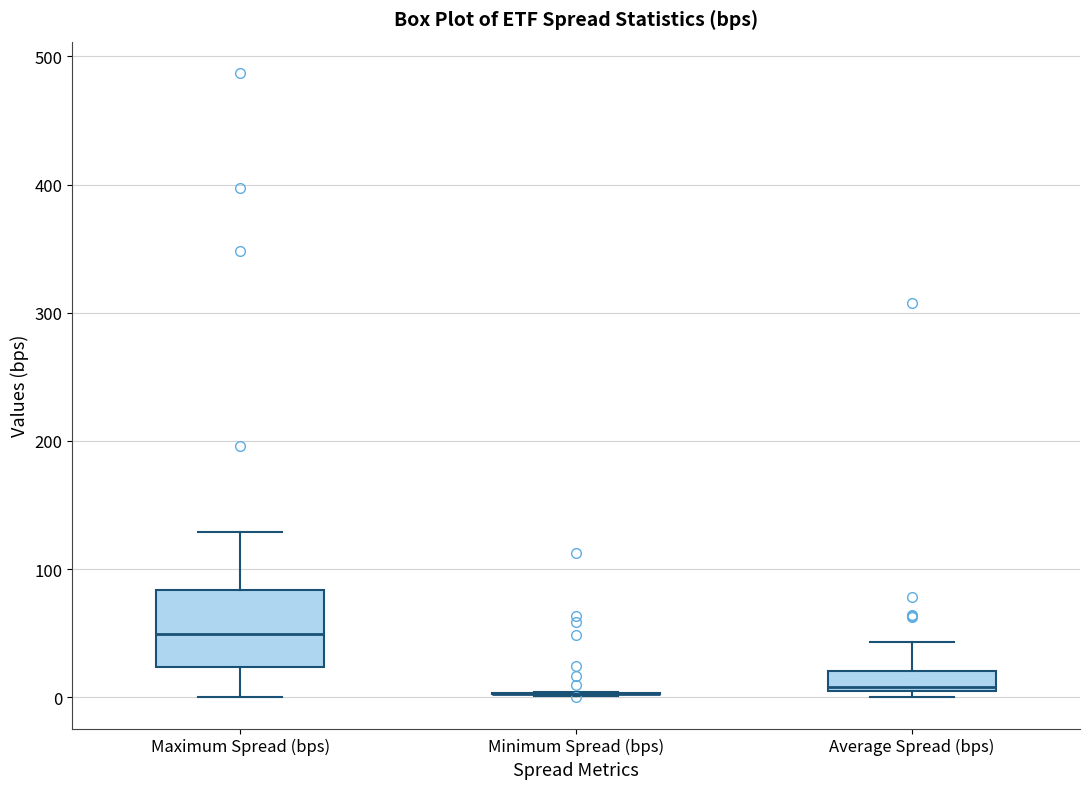

Reading left to right, transcribe this box plot: for each box, give where its median line is, the range the box spans, and where its two whiskers end, as read against the y-axis. The values are not printed on the chart, so give them approximately, as read against the axis.

Maximum Spread (bps): median 50, box 20 to 80, whiskers 0 to 130
Minimum Spread (bps): box collapsed to a line at 0, whiskers 0 to 0
Average Spread (bps): median 10 (just above the box's lower edge), box 10 to 20, whiskers 0 to 40